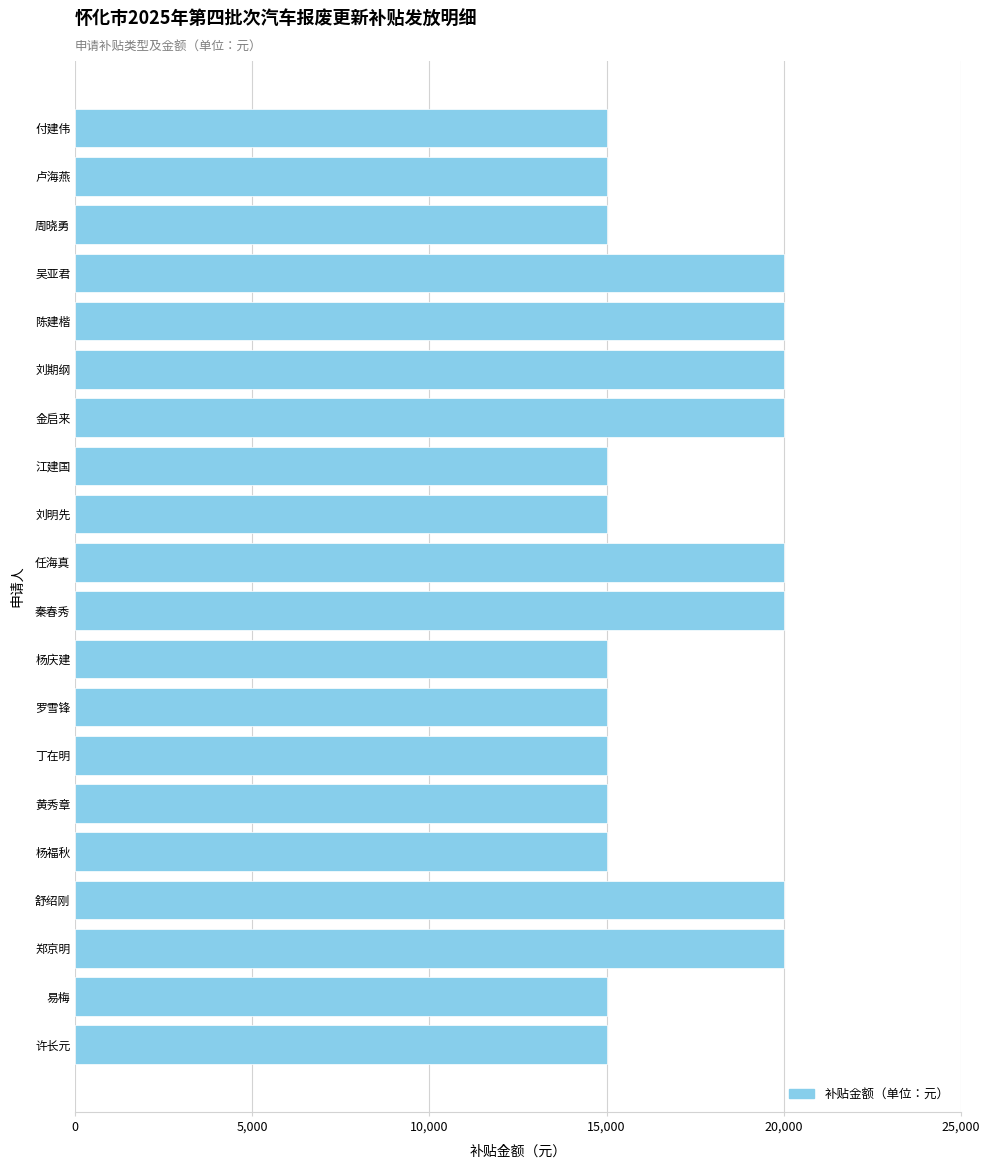

True or false: the data shows 20000 at 任海真.

True